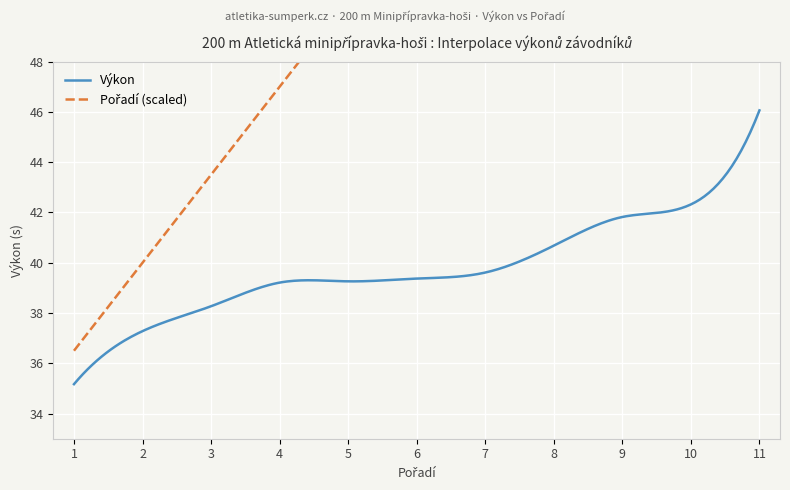

What is the minimum value for Výkon?

35.2